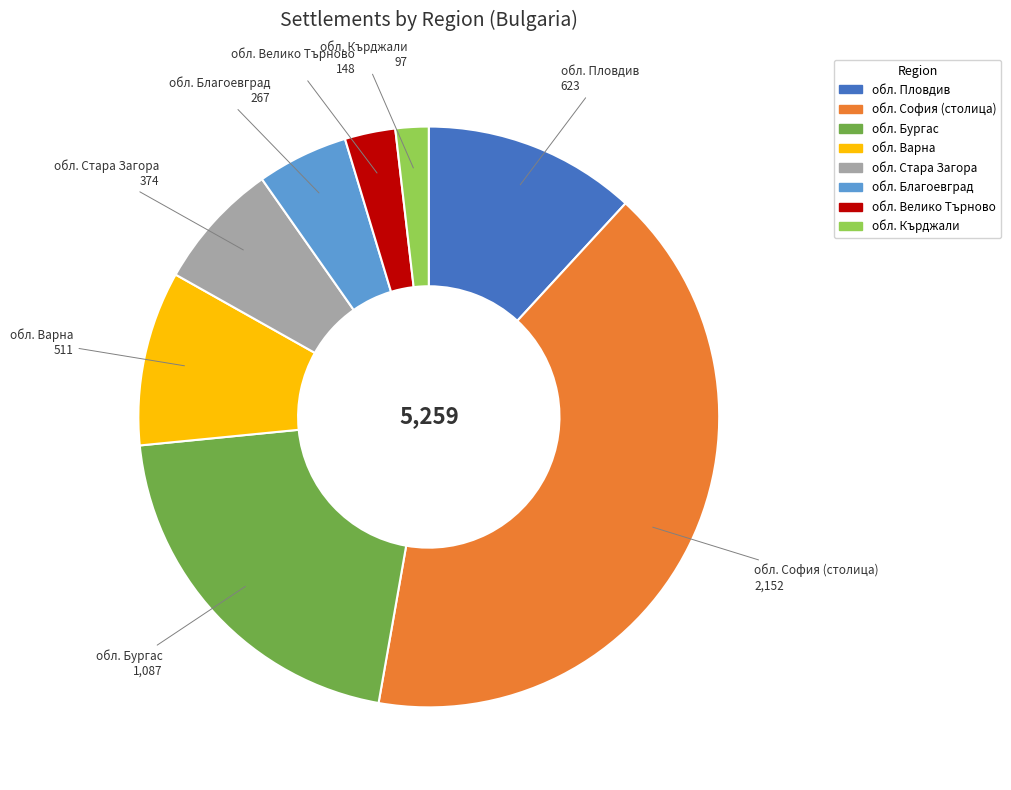

Rank the categories by value from highest to lowest.

обл. София (столица), обл. Бургас, обл. Пловдив, обл. Варна, обл. Стара Загора, обл. Благоевград, обл. Велико Търново, обл. Кърджали